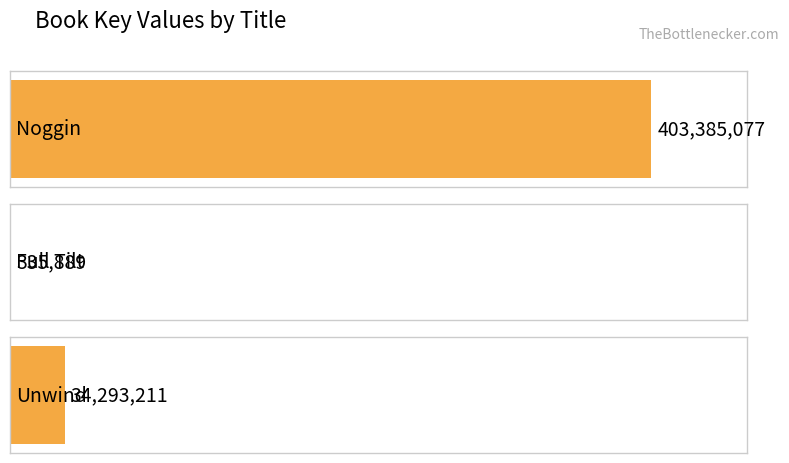

How many bars are there in total?

3